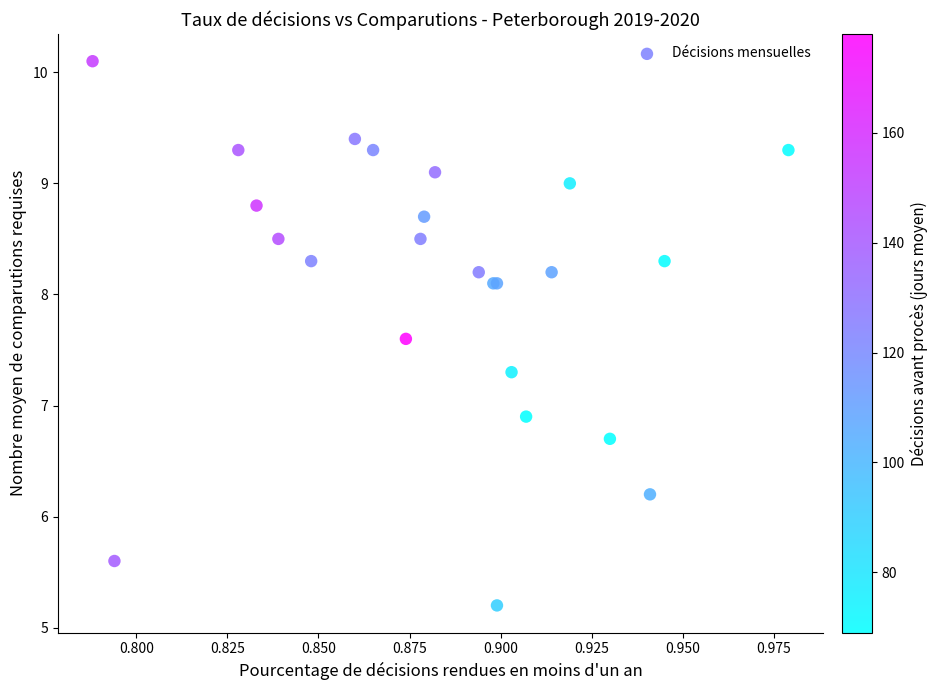

What Y value in the scatter plot is closest to 7?

6.9